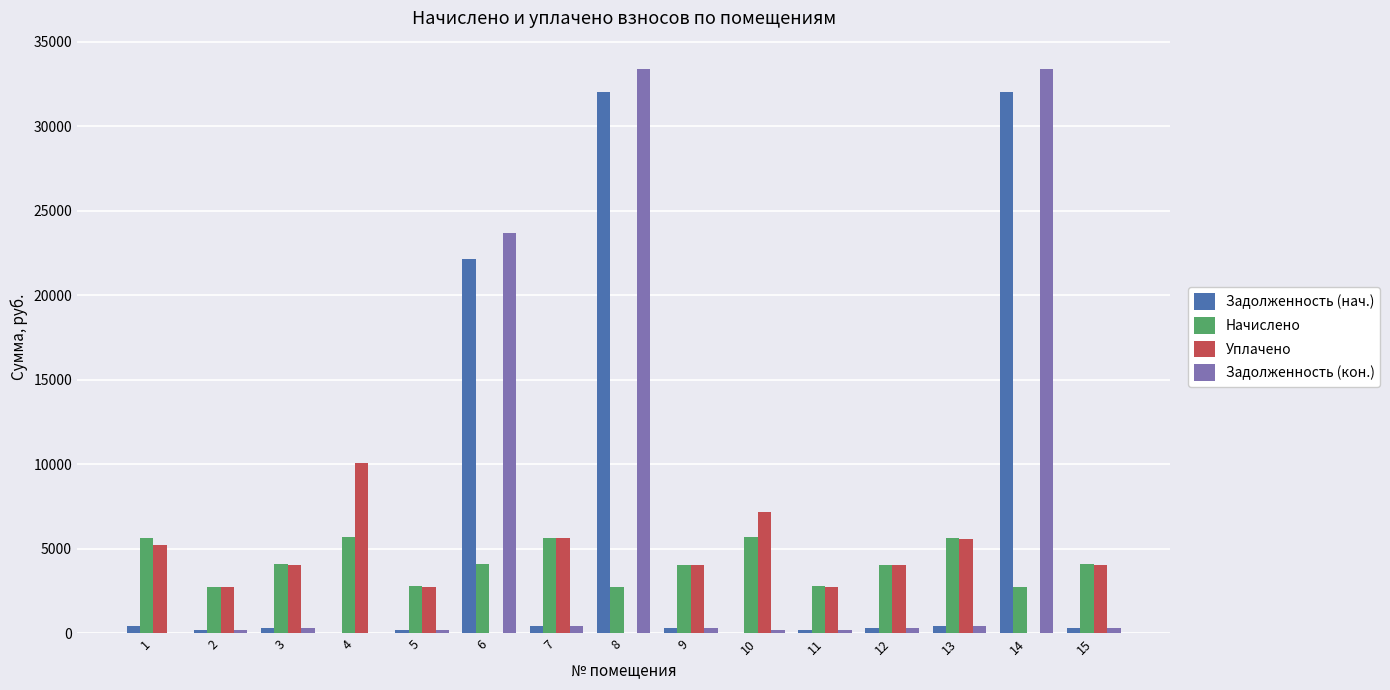

The value of Уплачено at 2 is 2751.0. True or false?

True